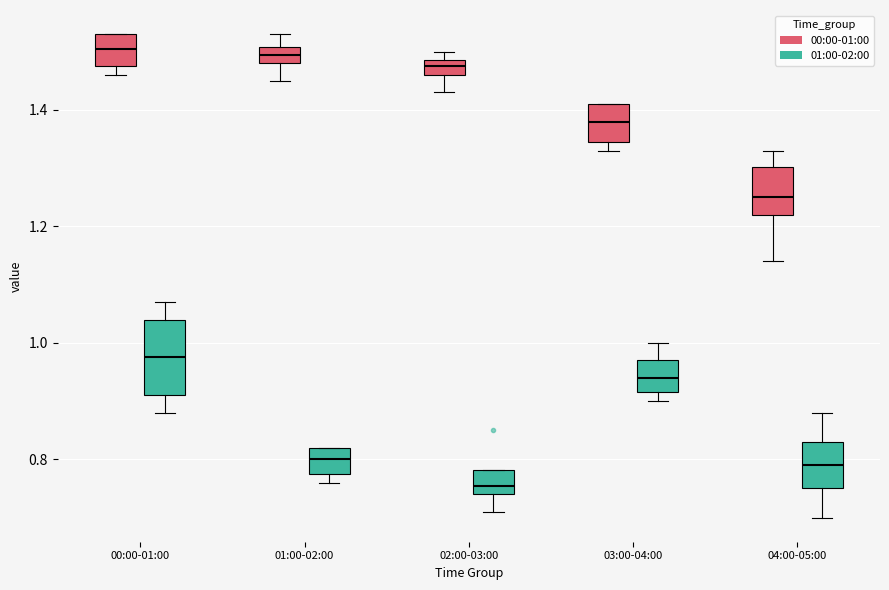

Where is the lower edge of the box for 02:00-03:00 (01:00-02:00) on the y-axis? The values are not printed on the chart, so give them approximately, as read against the axis.

0.74